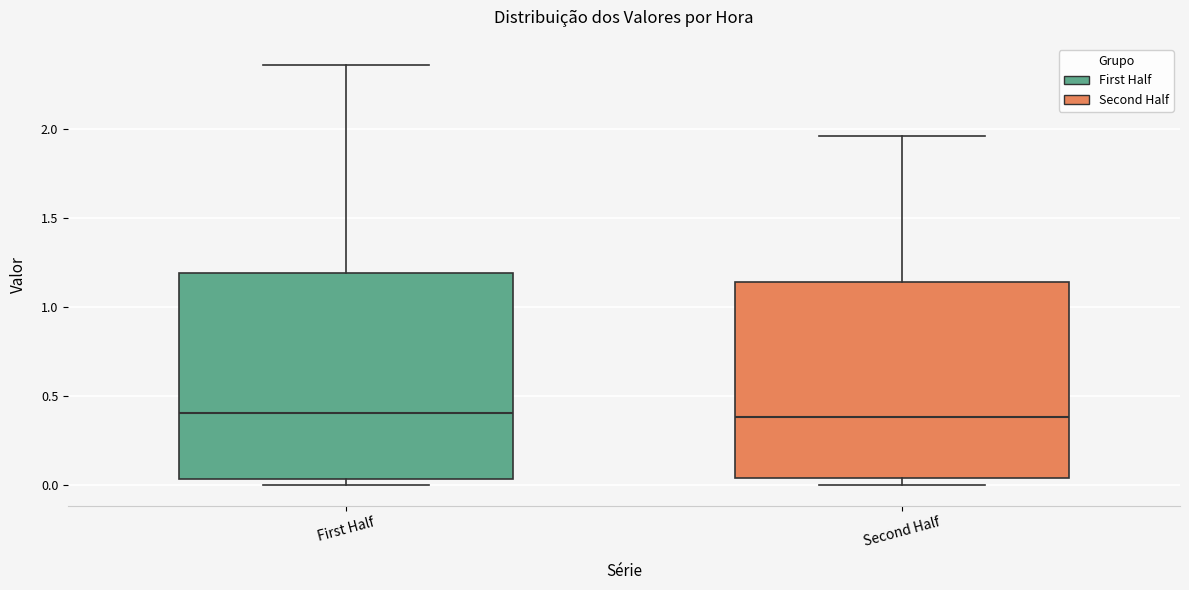

Where does the upper whisker of the box for Second Half end on the y-axis? The values are not printed on the chart, so give them approximately, as read against the axis.

1.95